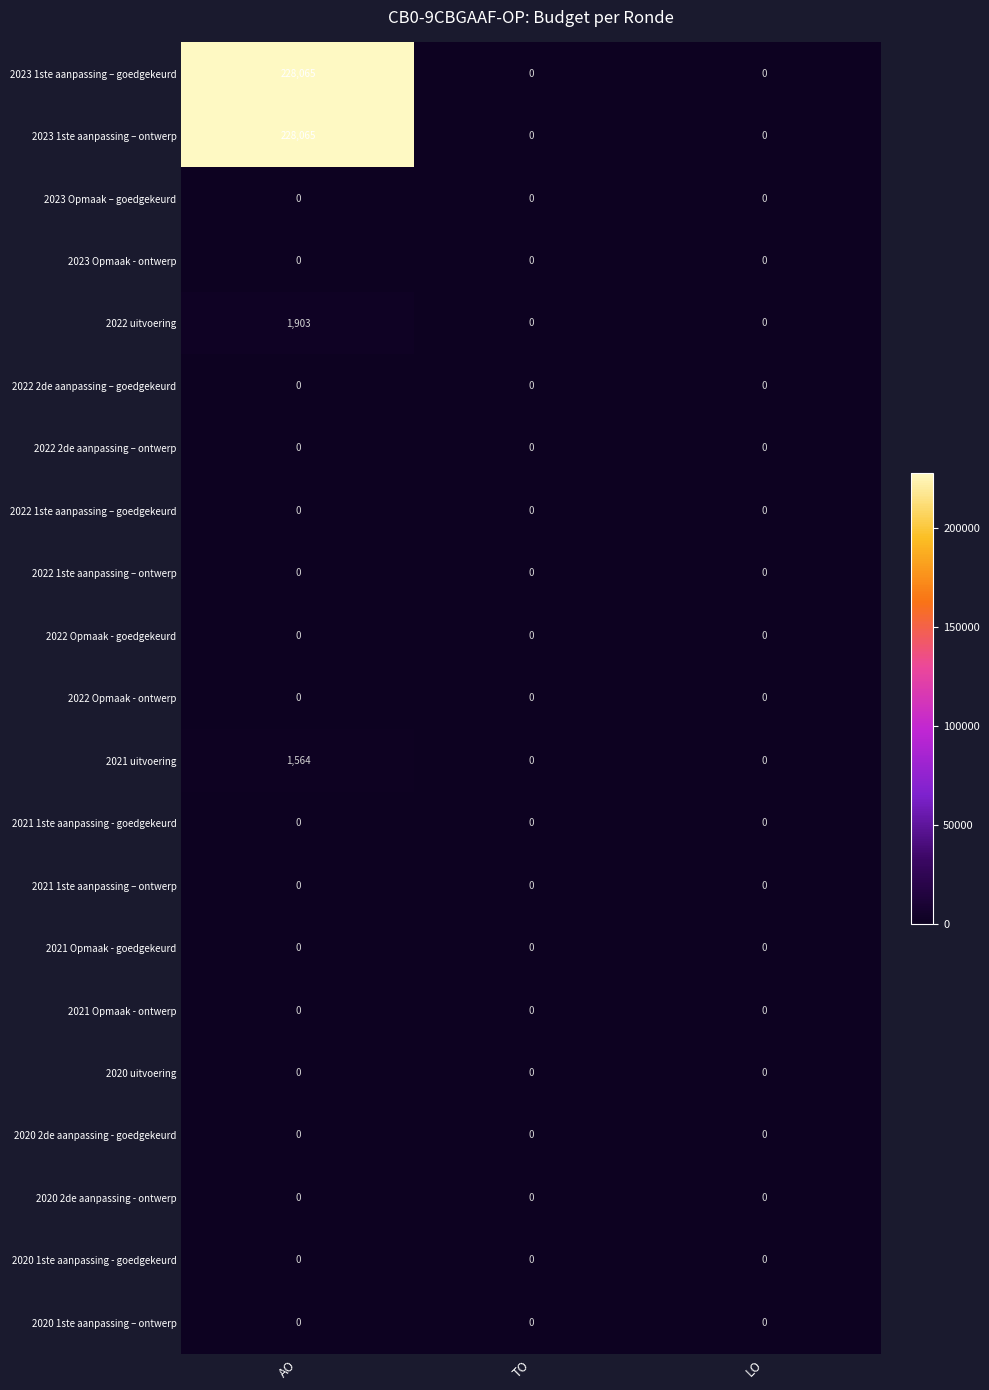

Count the 2021 uitvoering values in the range 0 to 1564.

3